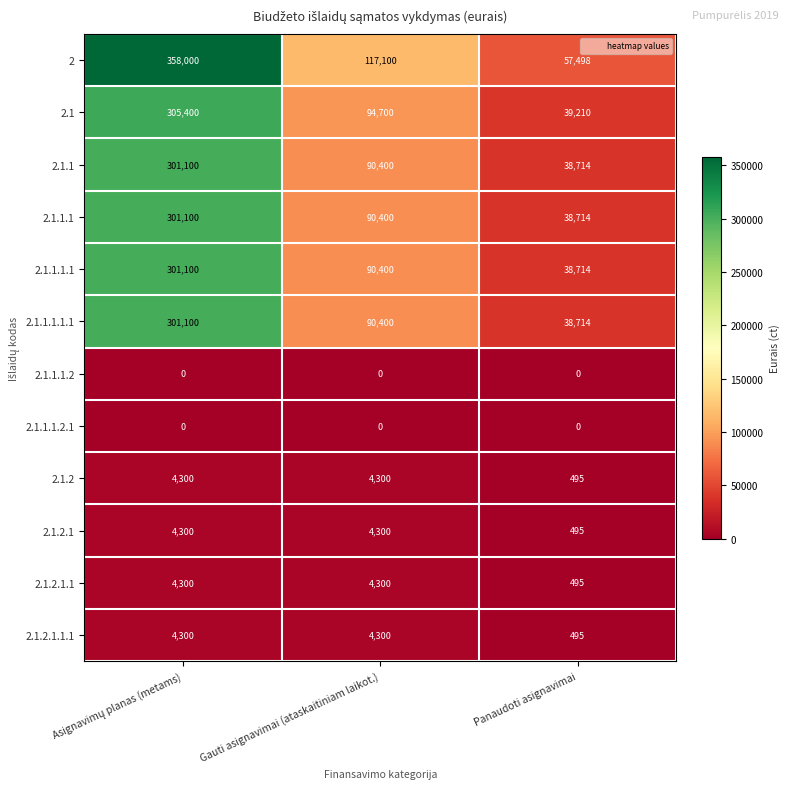

What value does the 2.1.2 series have at Panaudoti asignavimai, to the nearest 100?

500